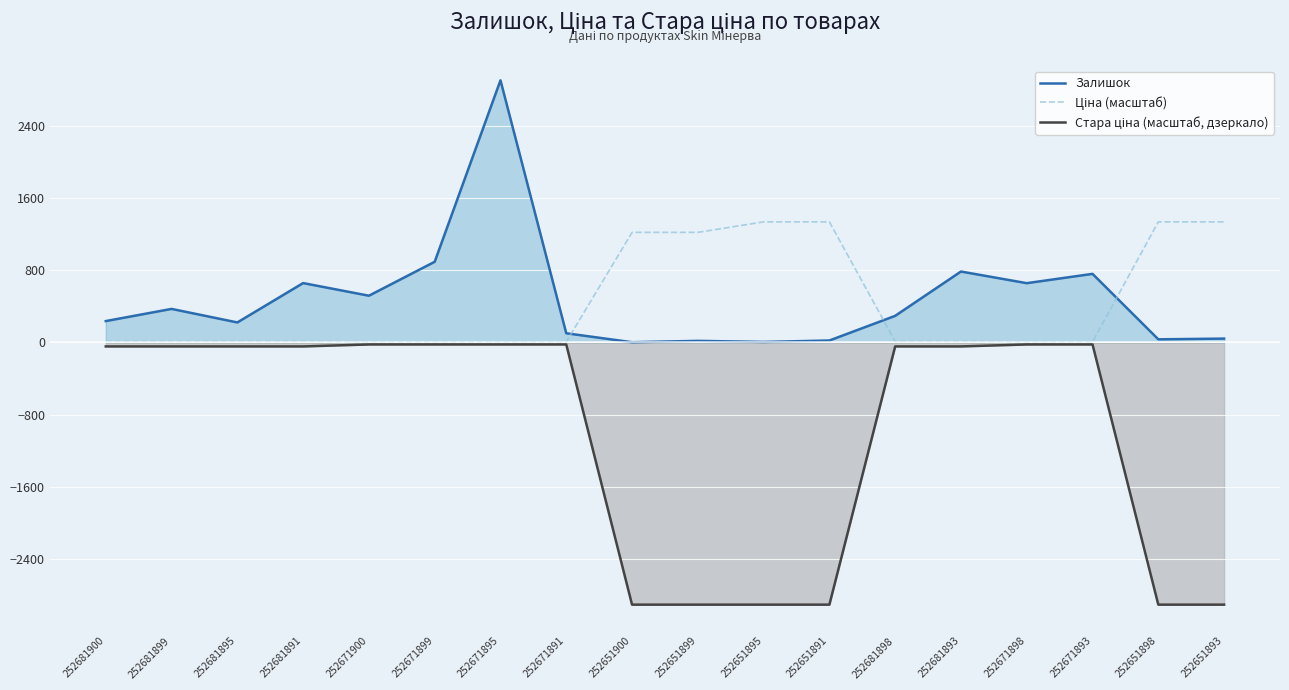

Does the chart display data point markers on the line(s)?

No